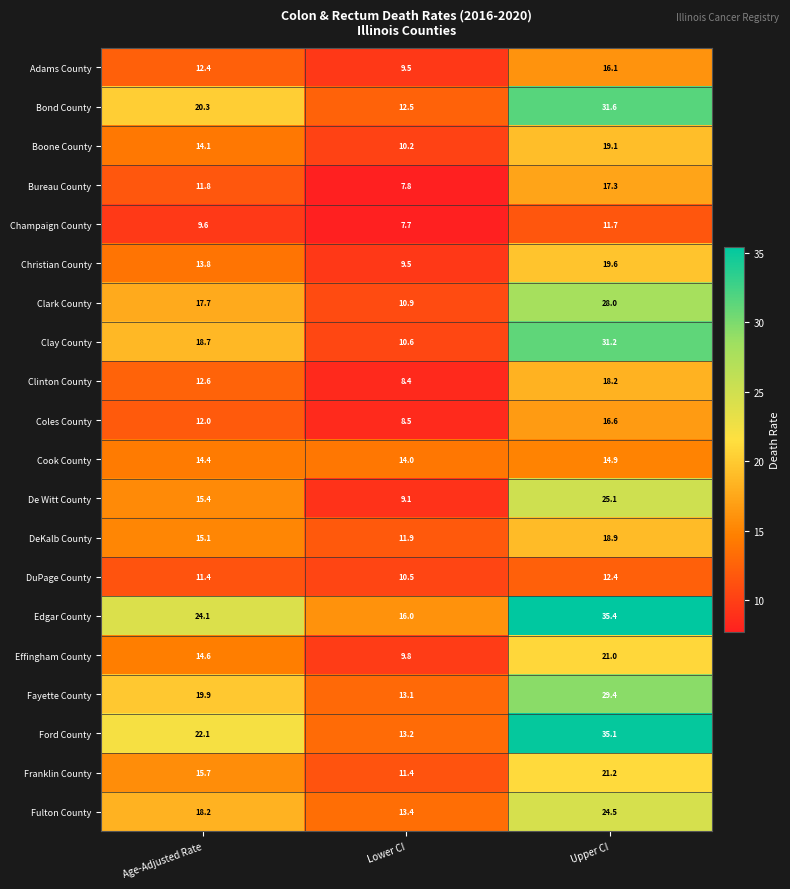

True or false: De Witt County has a value of 15.1 at Lower CI.

False